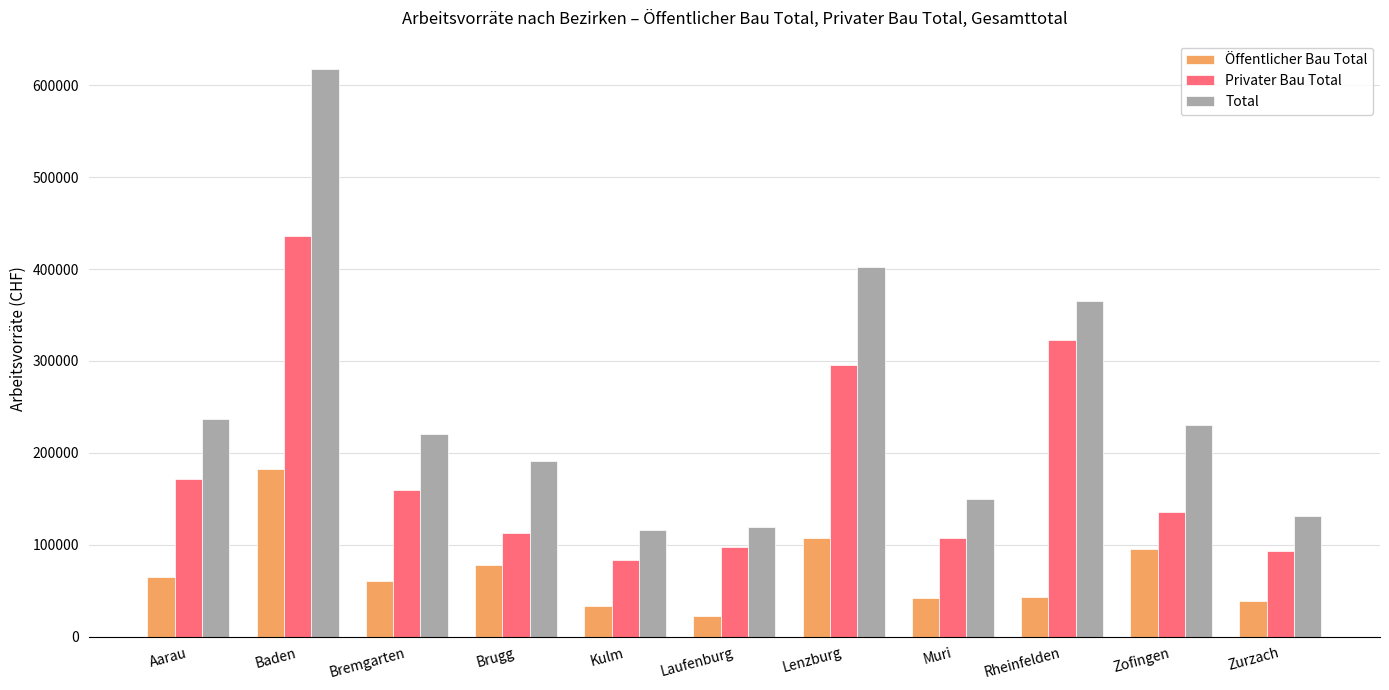

How many groups of bars are there?

11